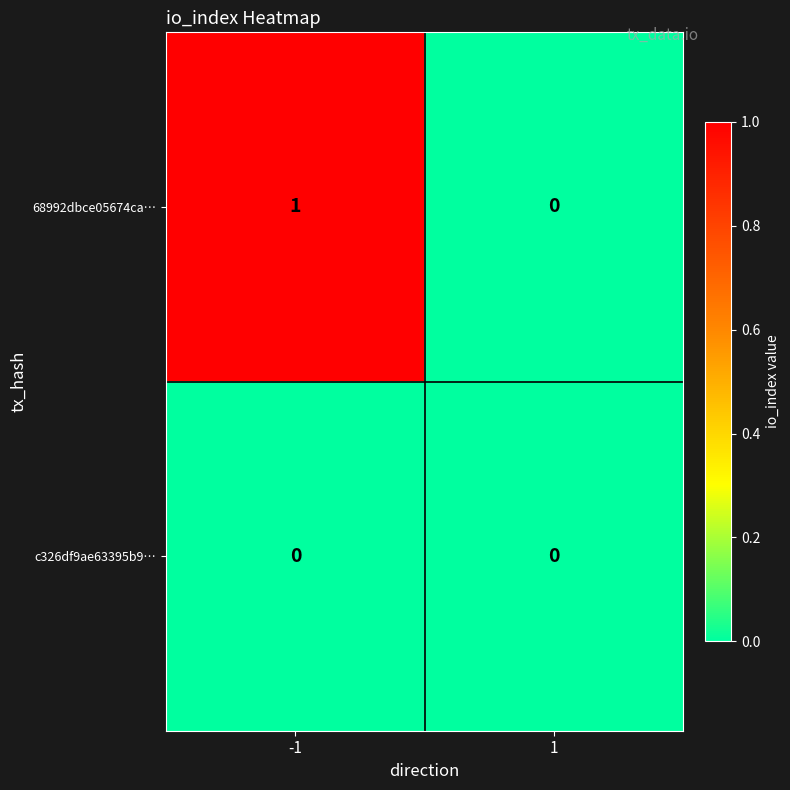

Which series has the largest range (max minus min)?

68992dbce05674ca…